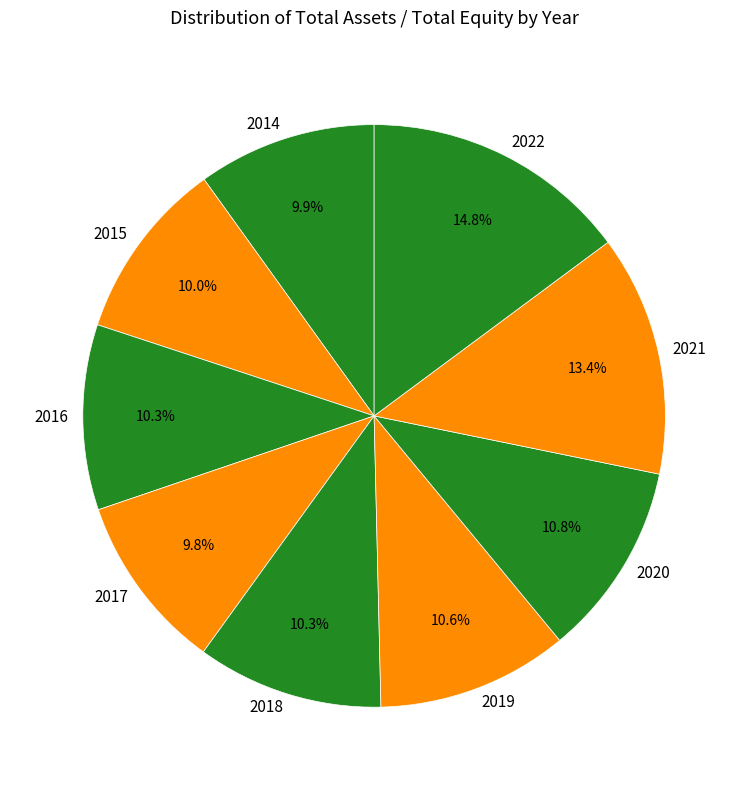

Is 2022 the majority of the pie?

No